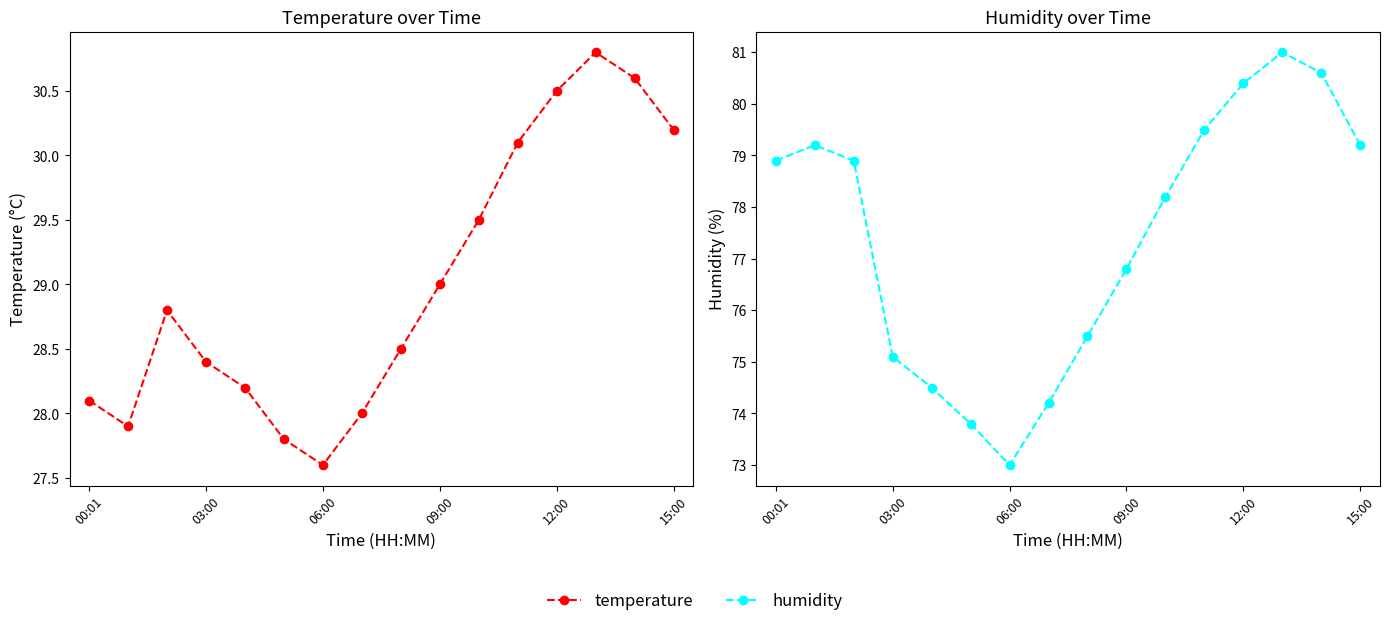

What is the average value of the temperature series?

29.0